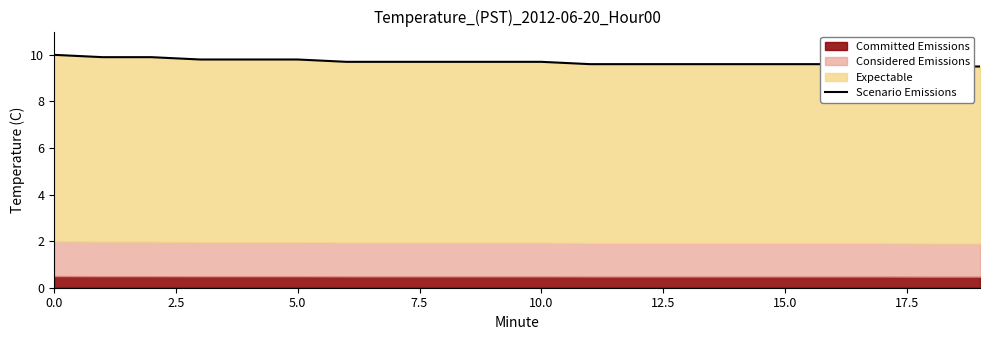

What is the sum of all values?

193.9